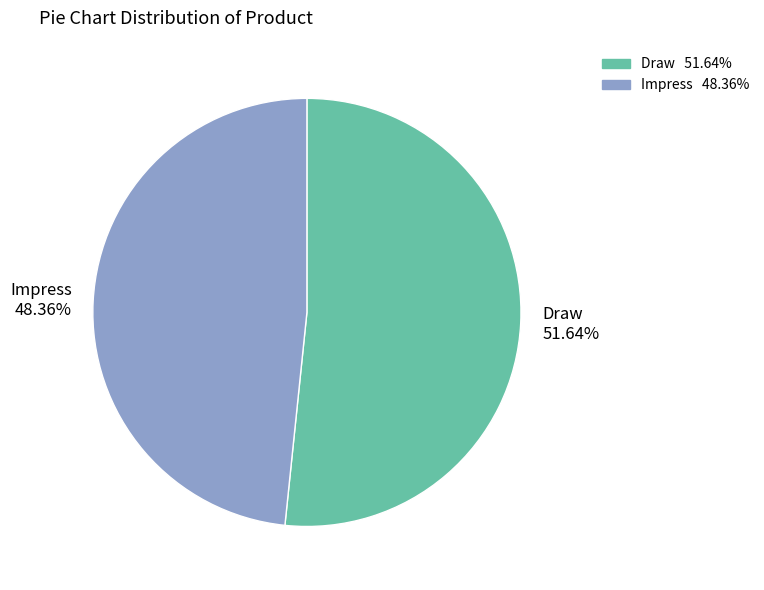

Combined, what portion of the pie is Impress and Draw?

100.0%